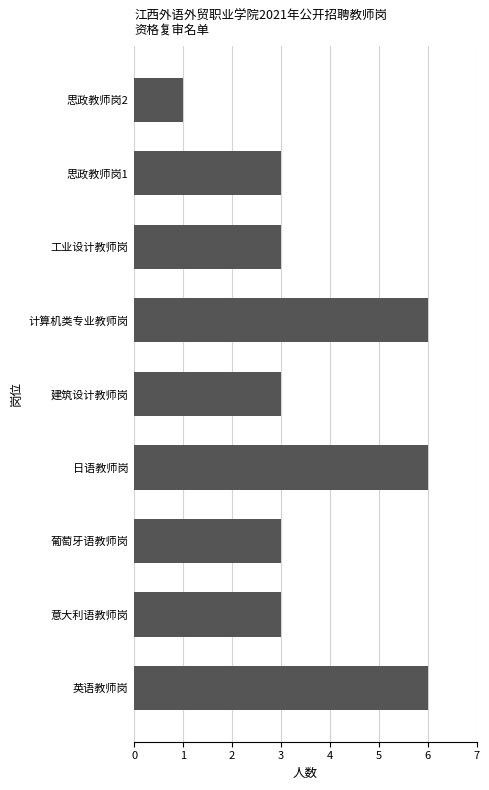

Reading bottom to top, what are all the values shown in this chart?

6	3	3	6	3	6	3	3	1